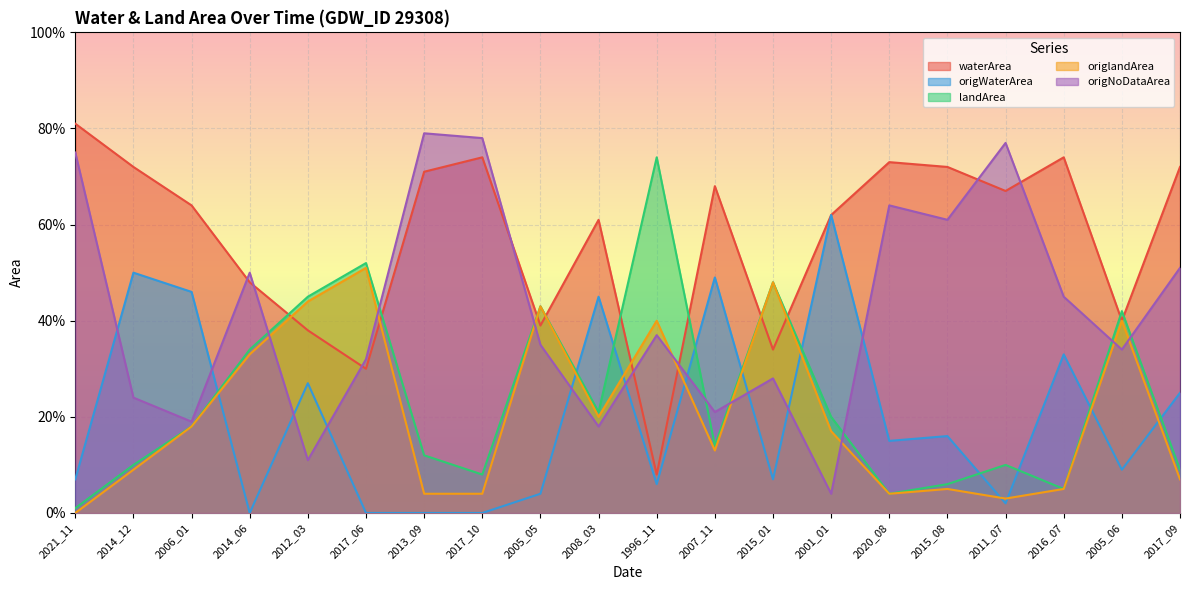

In landArea, how many points are lower than both neighbors (excluding endpoints)?

5